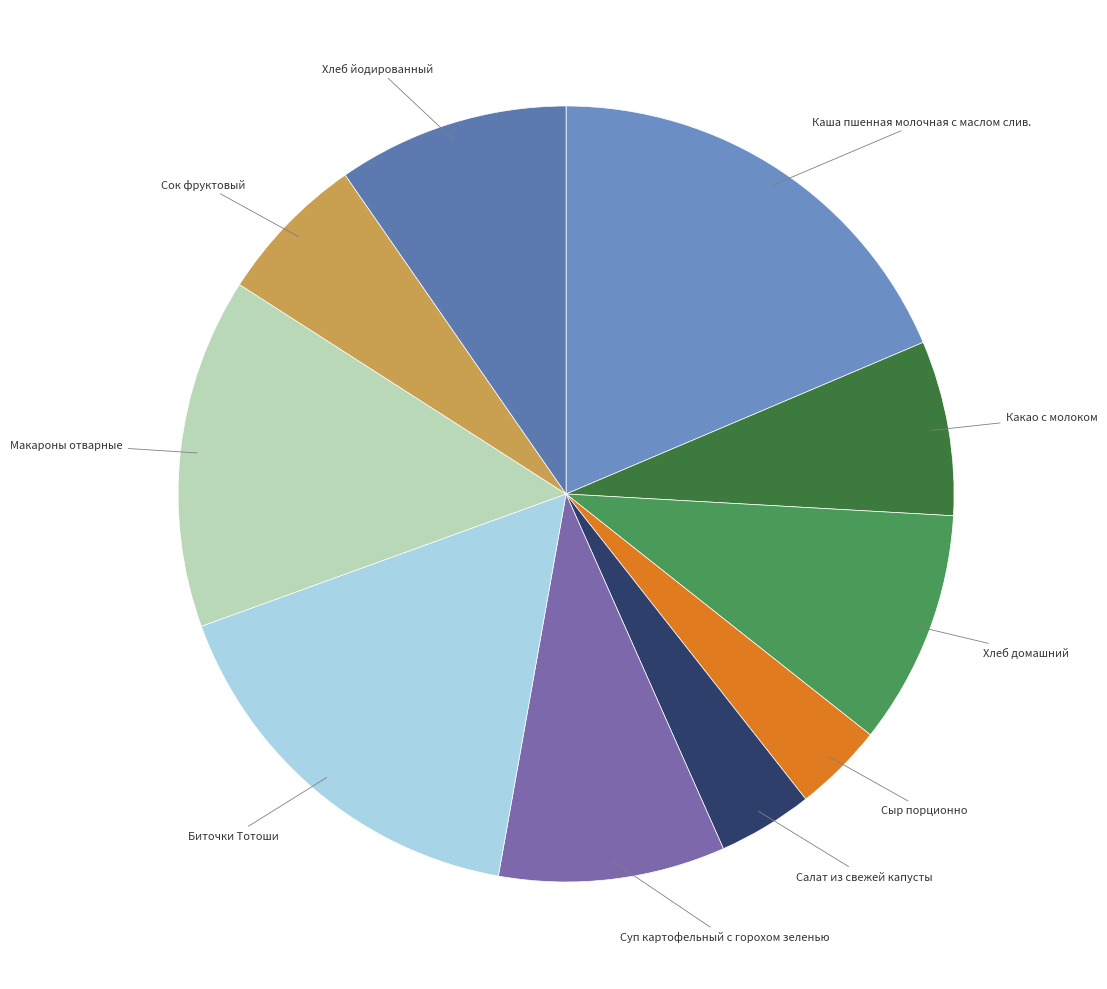

Is it true that Хлеб йодированный is 1% of the pie?

False